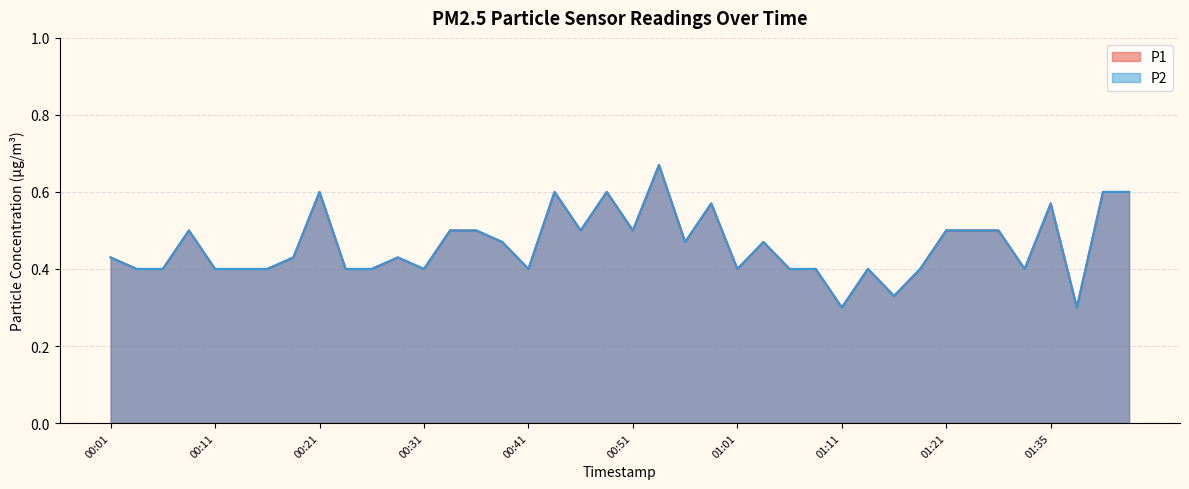

The P2 series shows 0.4 at 01:19. True or false?

True